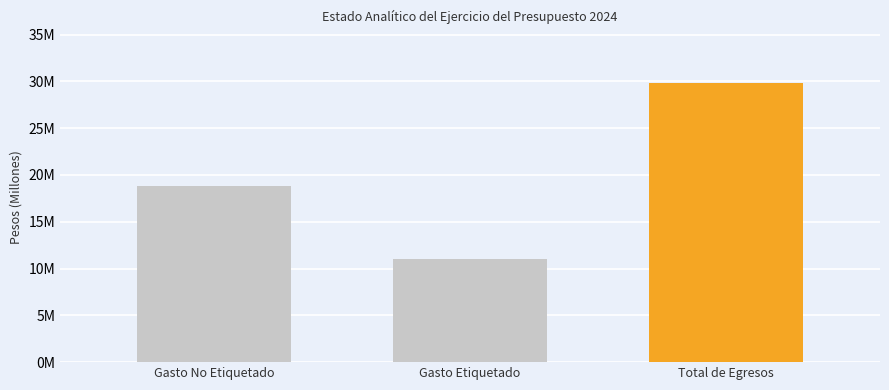

What is the label of the 1st bar from the right?

Total de Egresos